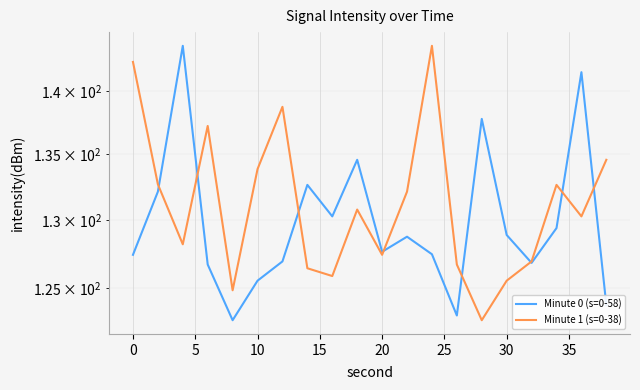

Reading left to right, list all the values displayed in this chart.

Minute 0 (s=0-58): 127.4	132.1	143.7	126.7	122.7	125.5	126.9	132.6	130.3	134.6	127.6	128.7	127.5	123.0	137.8	128.9	126.8	129.4	141.5	123.8
Minute 1 (s=0-38): 142.4	132.7	128.2	137.2	124.8	133.9	138.7	126.4	125.9	130.8	127.4	132.1	143.7	126.7	122.7	125.5	126.9	132.6	130.3	134.6